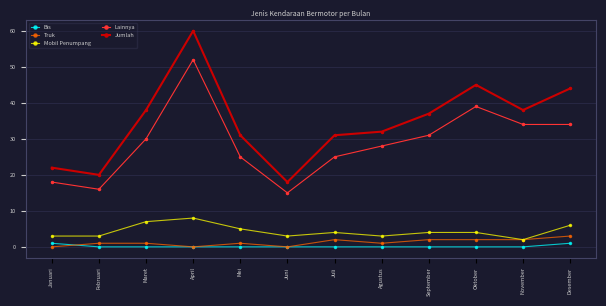

Is the value of Truk at Juli greater than the value of Lainnya at Juni?

No